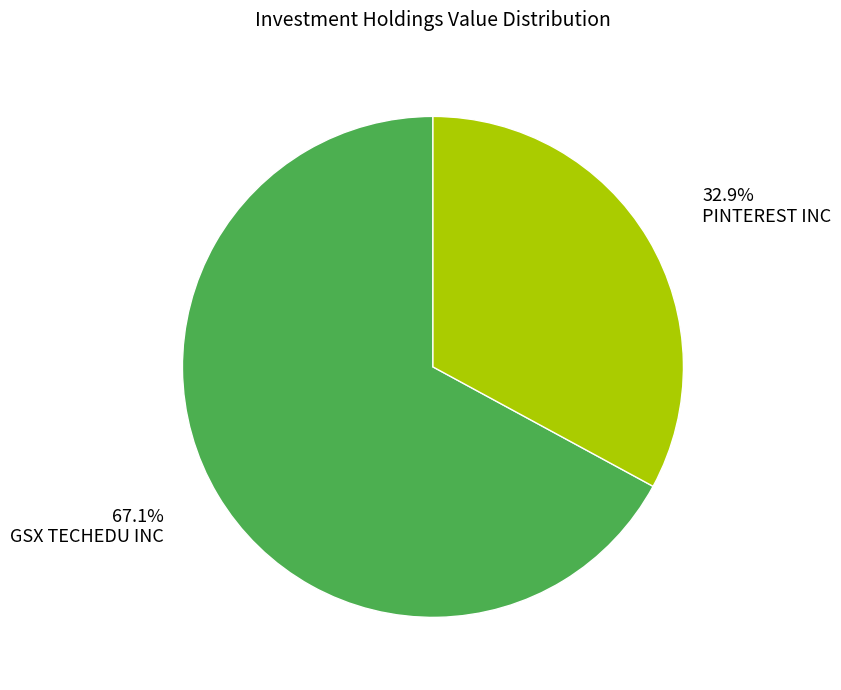

What portion of the pie excludes GSX TECHEDU INC?

32.9%